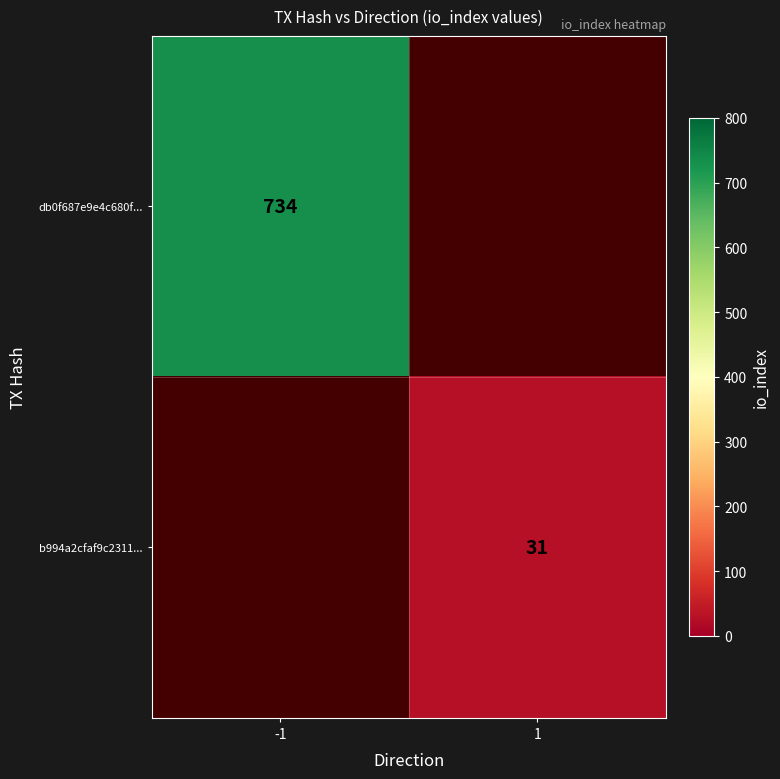

True or false: b994a2cfaf9c2311... has a value of 49 at 1.

False